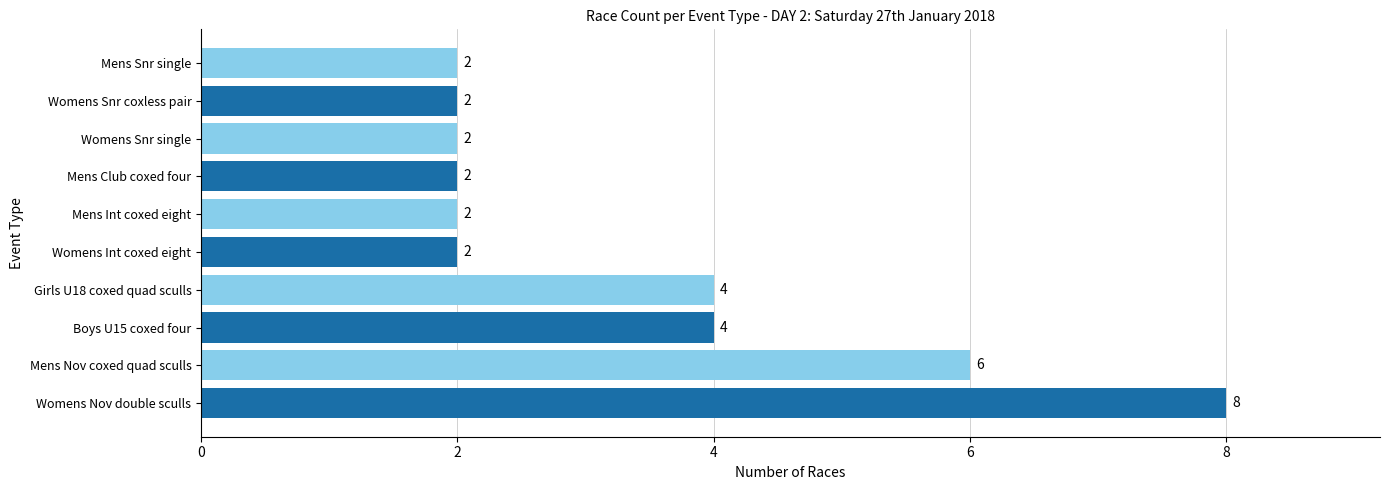

What is the average value?

3